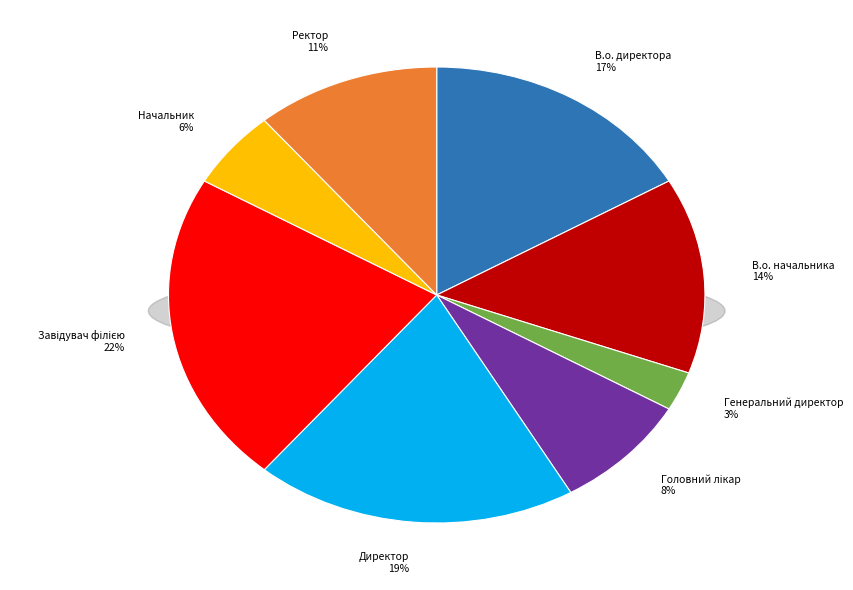

Which category has the smallest portion of the pie?

Генеральний директор